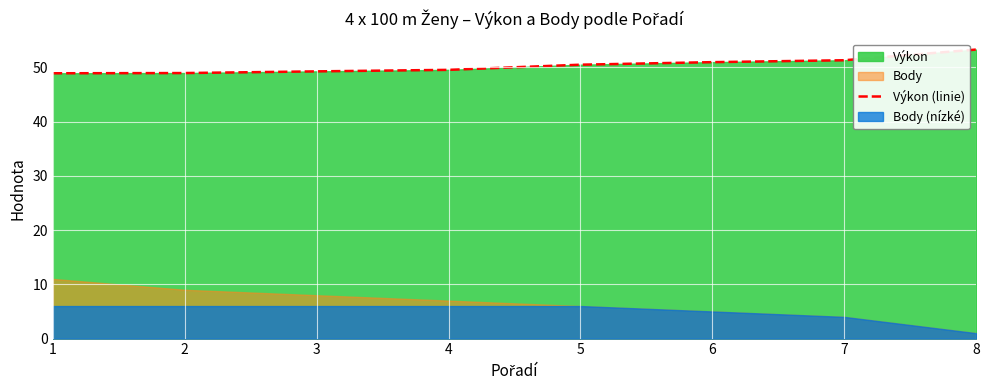

What is the average value?

50.3